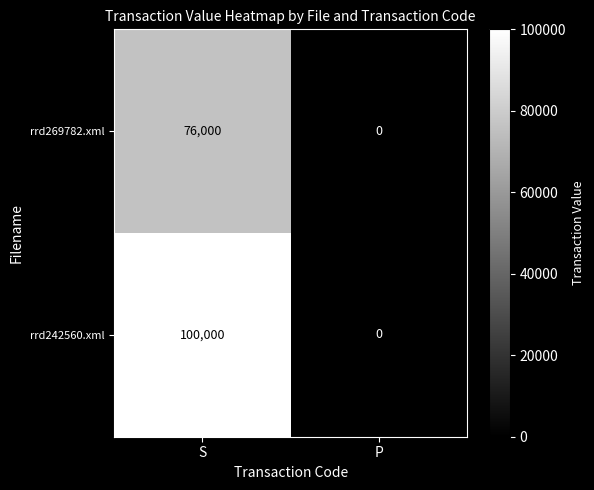

What is the average value of the rrd242560.xml series?

50000